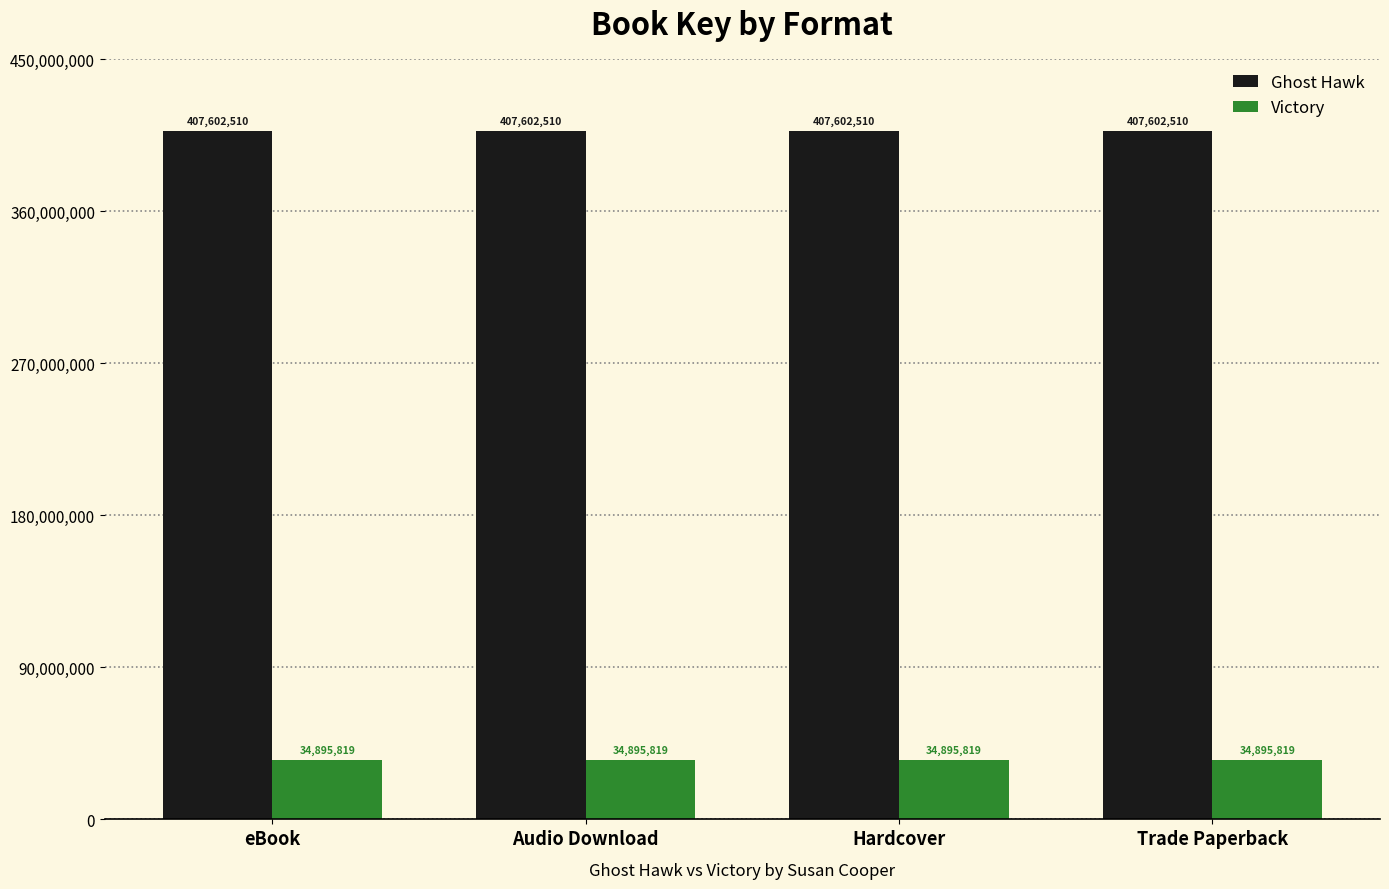

What is the spread (max minus min) of values at eBook?

372706691